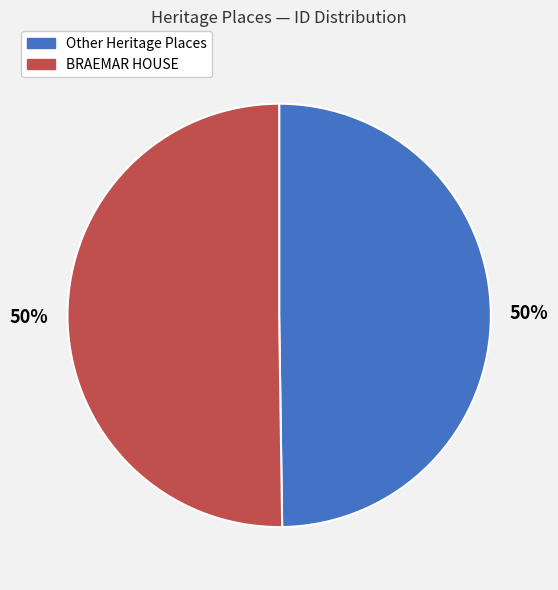

How many segments does this pie chart have?

2